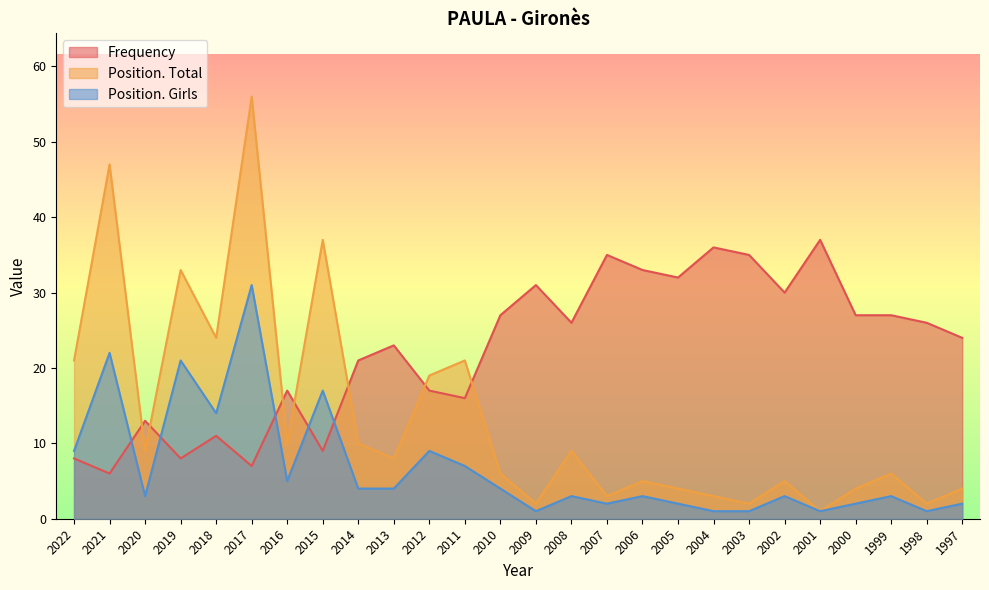

What value does the Position. Total series have at 2008?

9